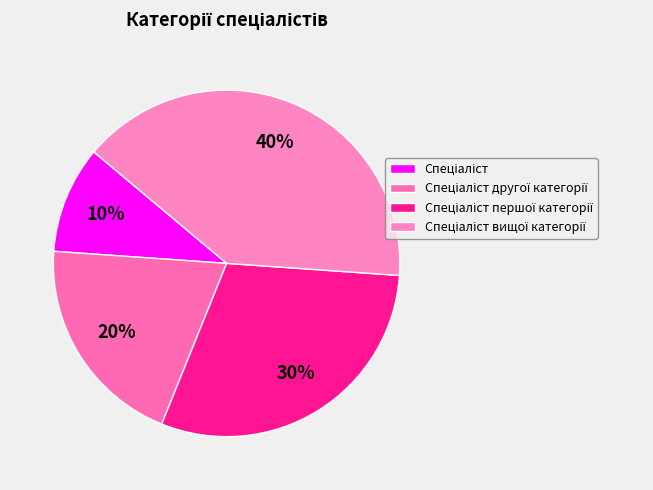

Count the number of slices in the pie.

4